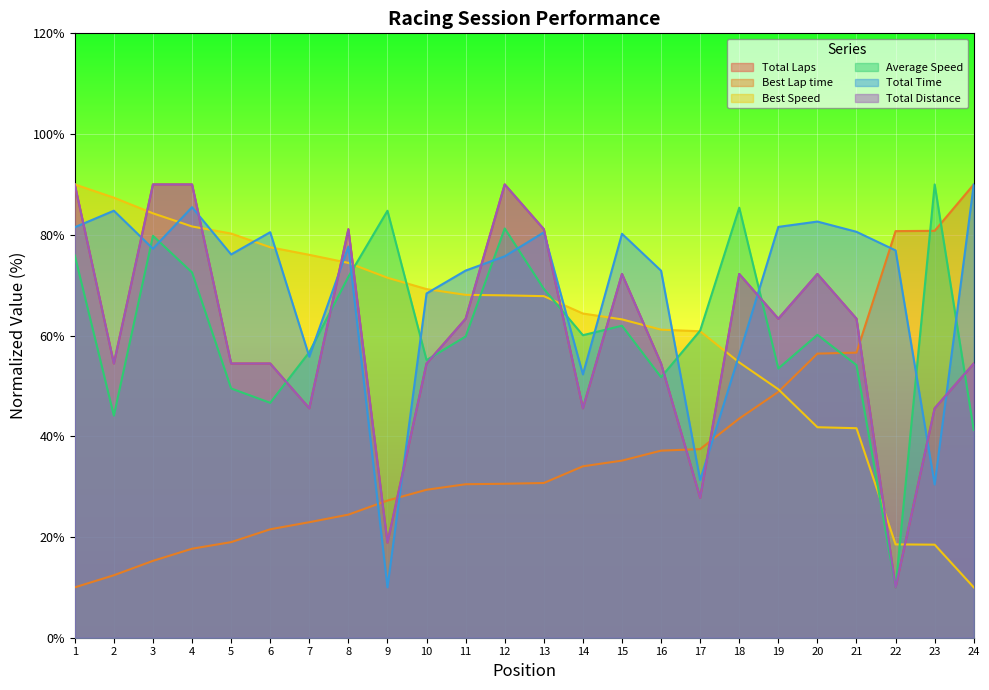

Does the chart display data point markers on the line(s)?

No